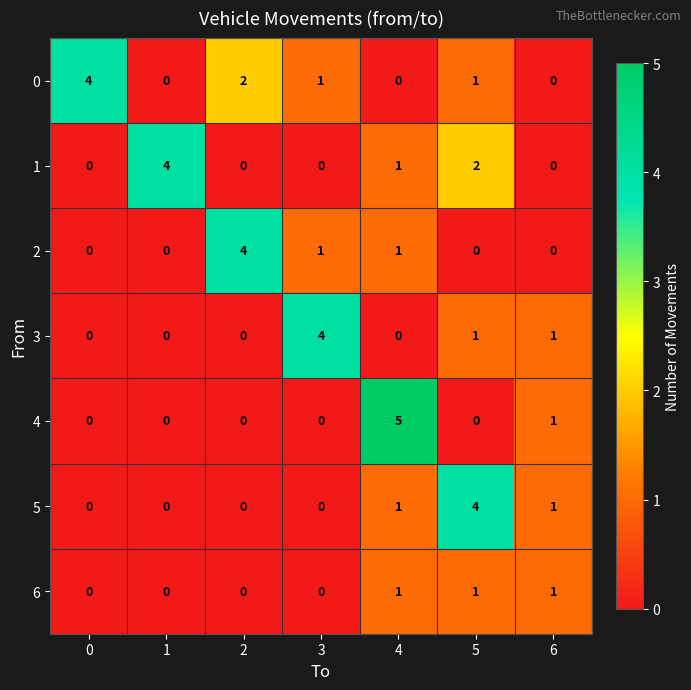

What is the difference between the maximum and minimum values in the 2 series?

4